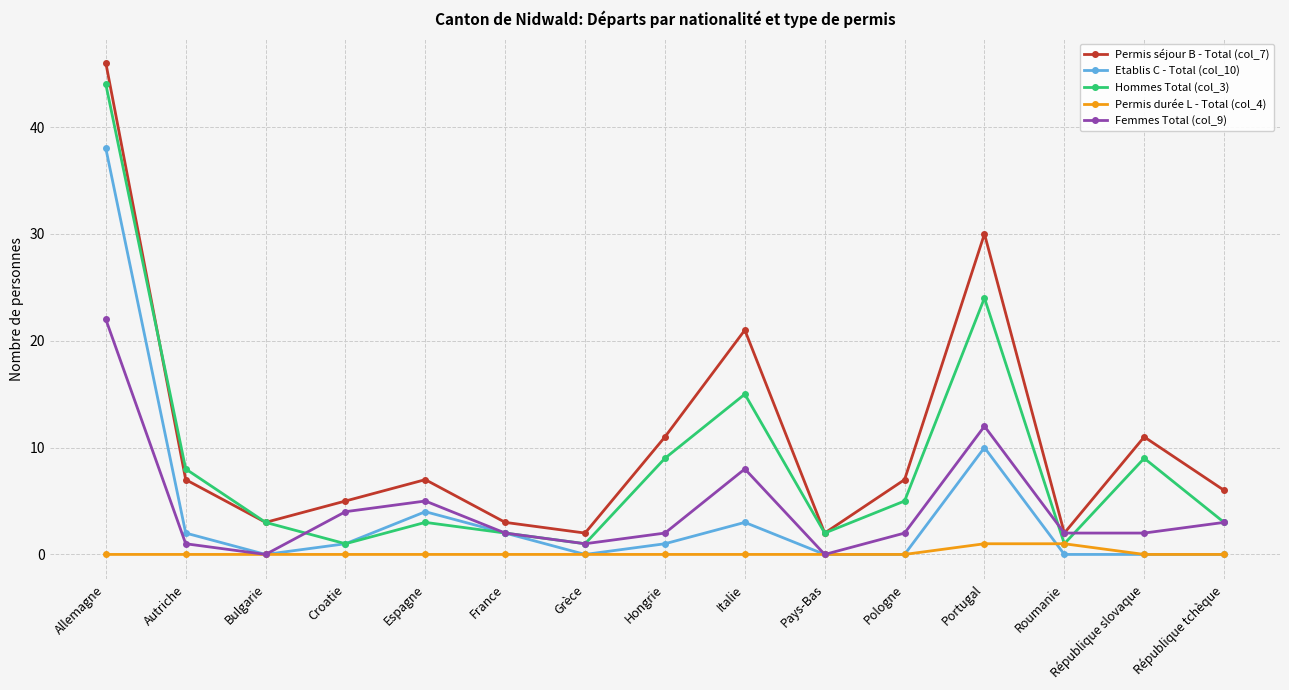

How many series are shown in this chart?

5